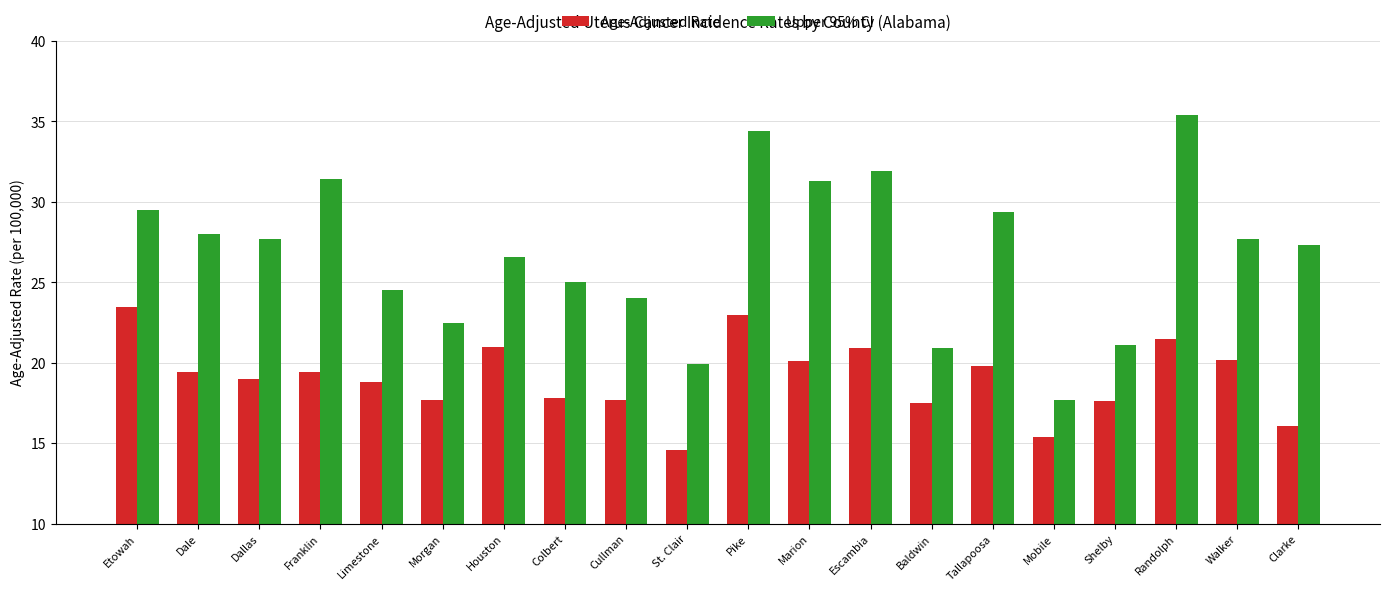

At which category is the sum across all series the highest?

Pike